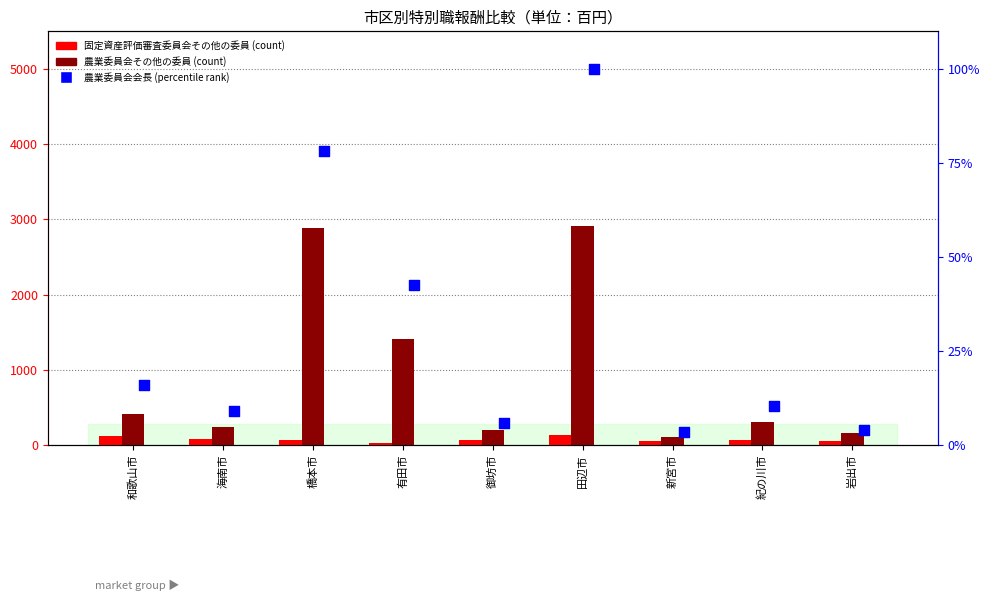

Which series reaches the maximum Y coordinate?

農業委員会その他の委員